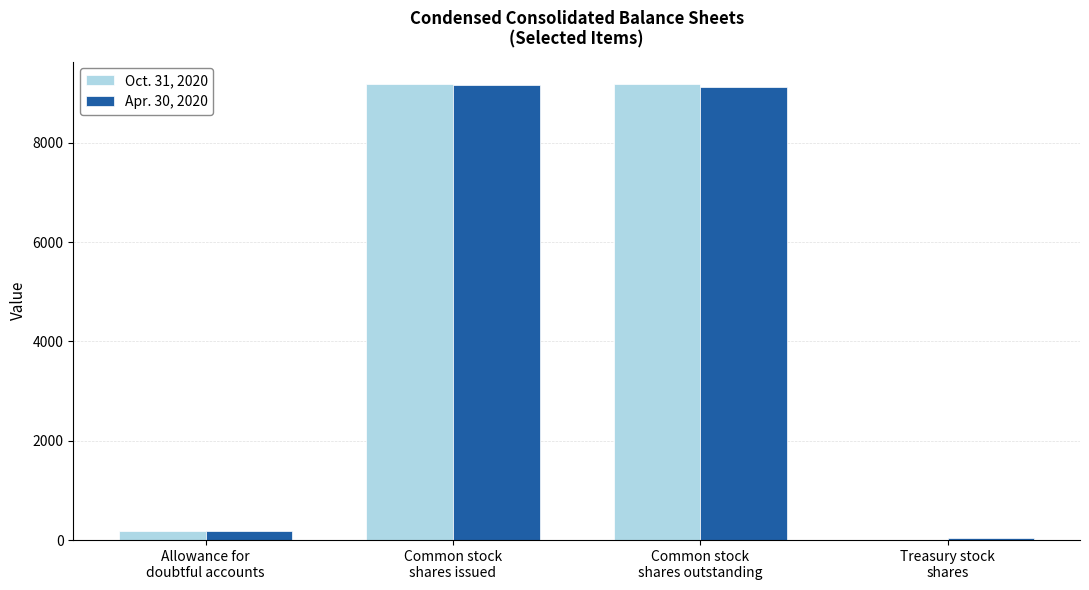

What is the maximum value shown in the chart?

9176